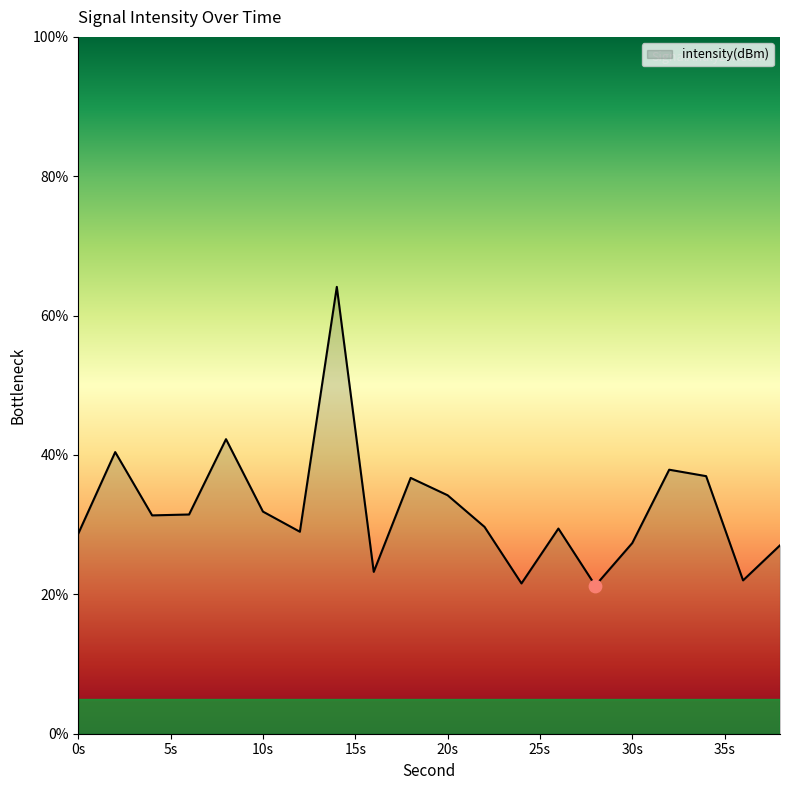

What is the greatest value displayed?

64.1